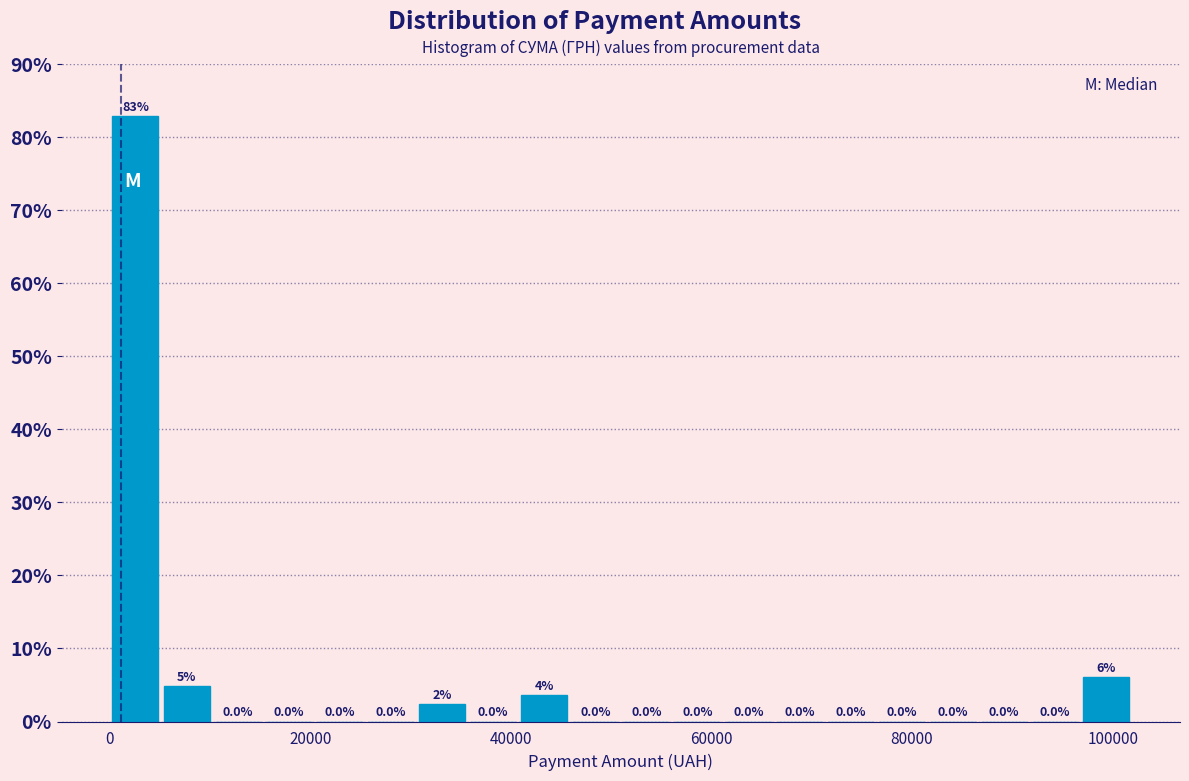

Around what value on the x-axis is the tallest bar? Give the approximate position of its centre, as read against the axis.

2000